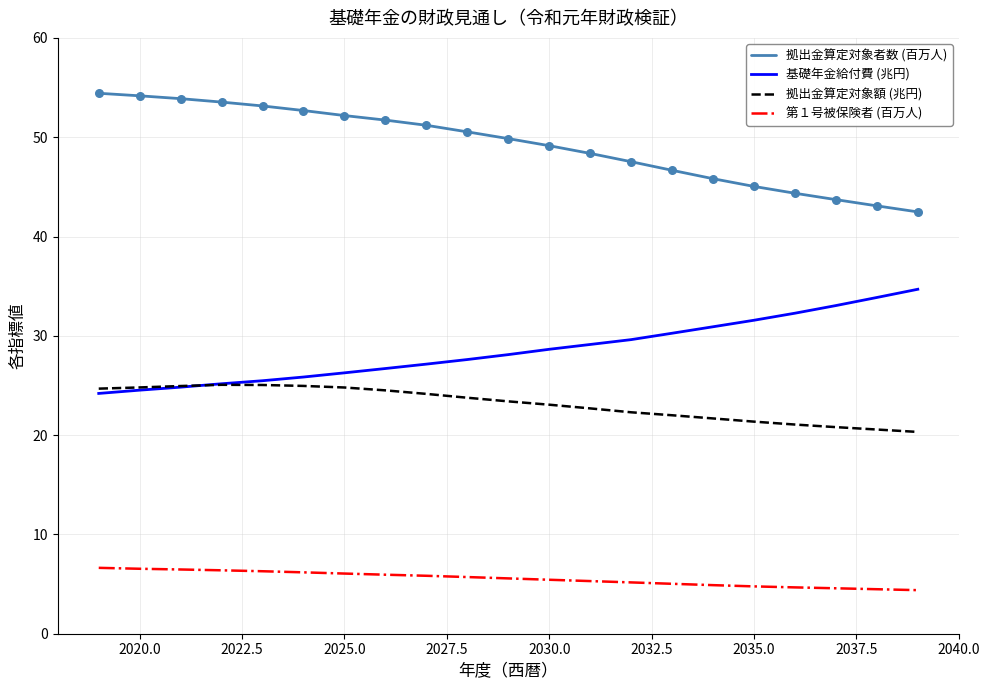

Which series has the largest total across all categories?

拠出金算定対象者数 (百万人)